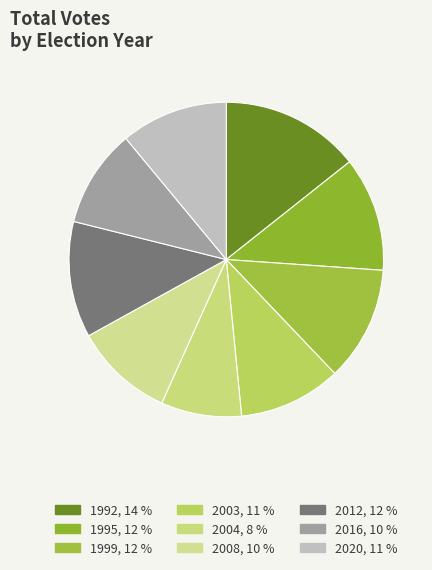

To the nearest percent, what percentage of the pie is 2016?

10%